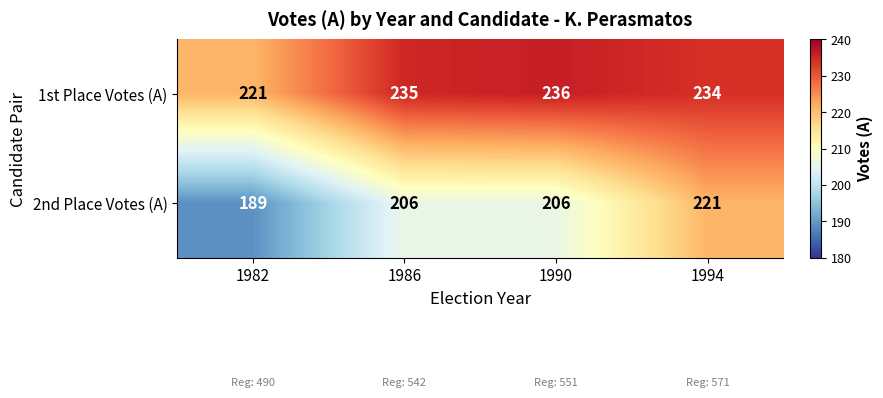

How many distinct data groups are displayed?

2